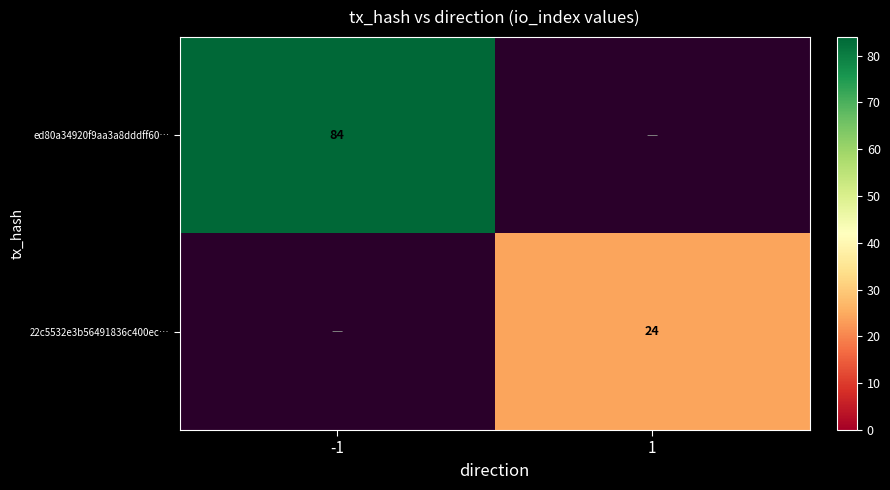

Between 1 and -1, which is larger?

-1